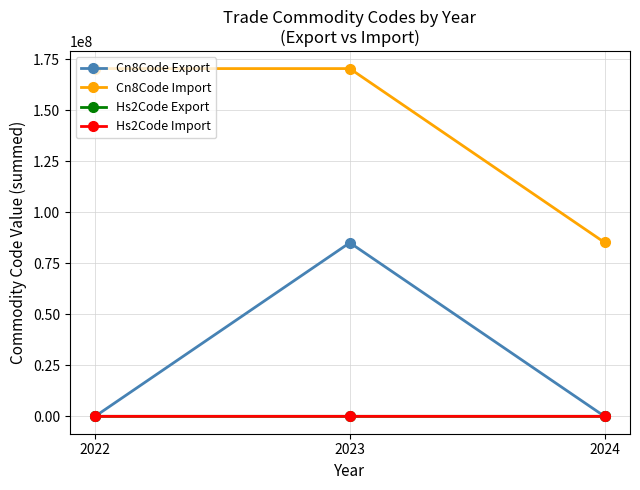

The value of Cn8Code Import at 2023 is 71933233. True or false?

False